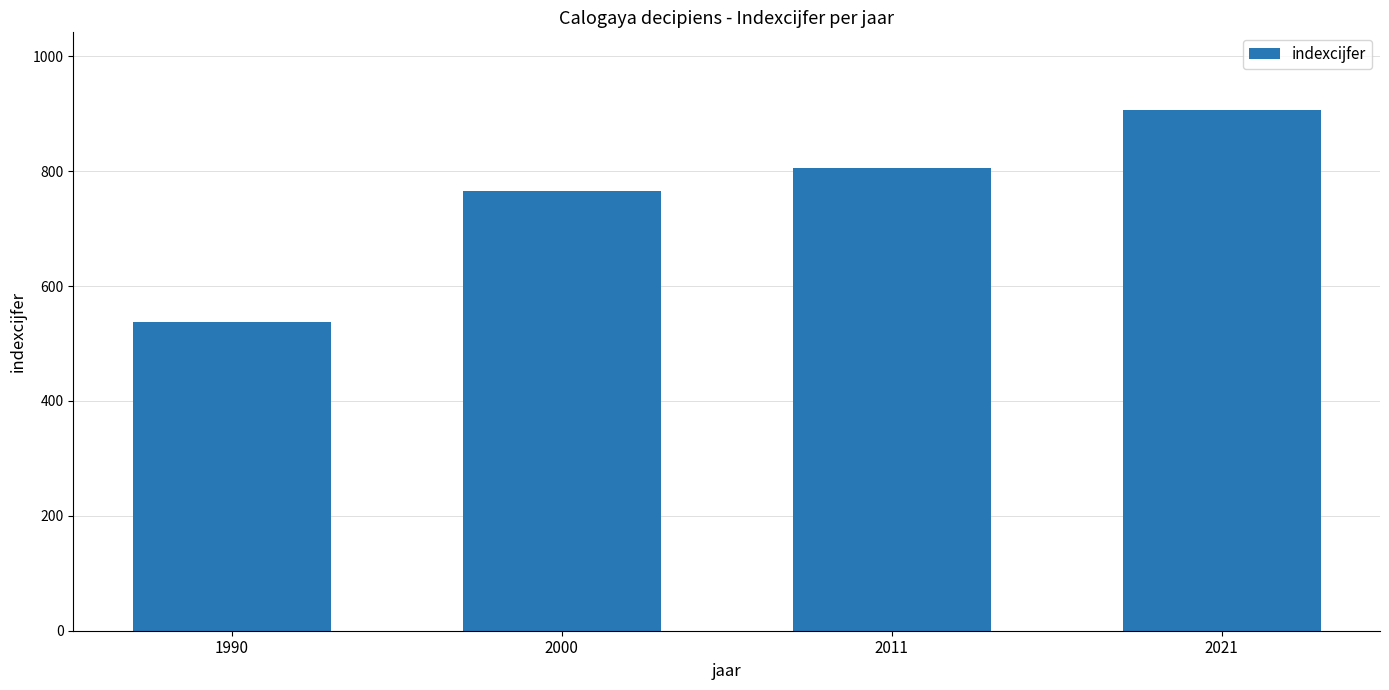

What is the change in value from 2011 to 2021?

+100